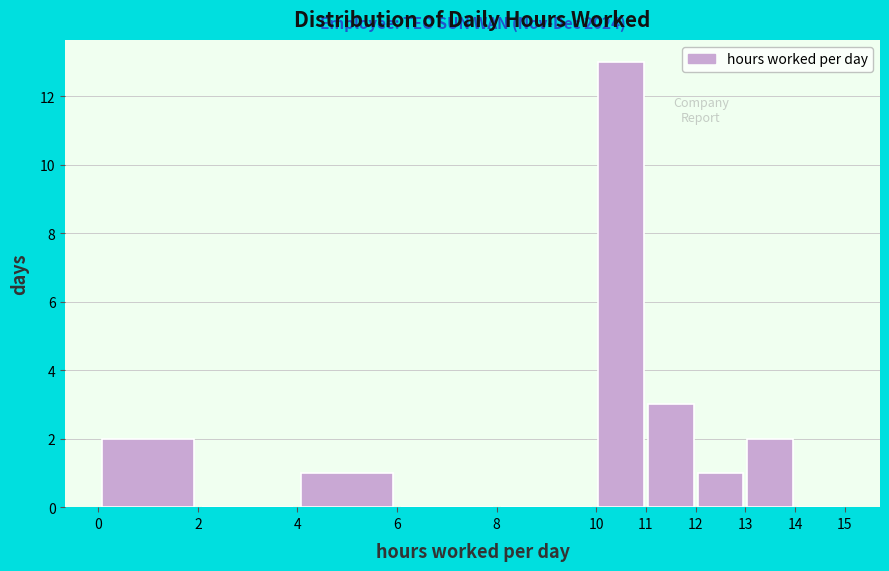

Over which range of the x-axis is the bar tallest?

10 to 11